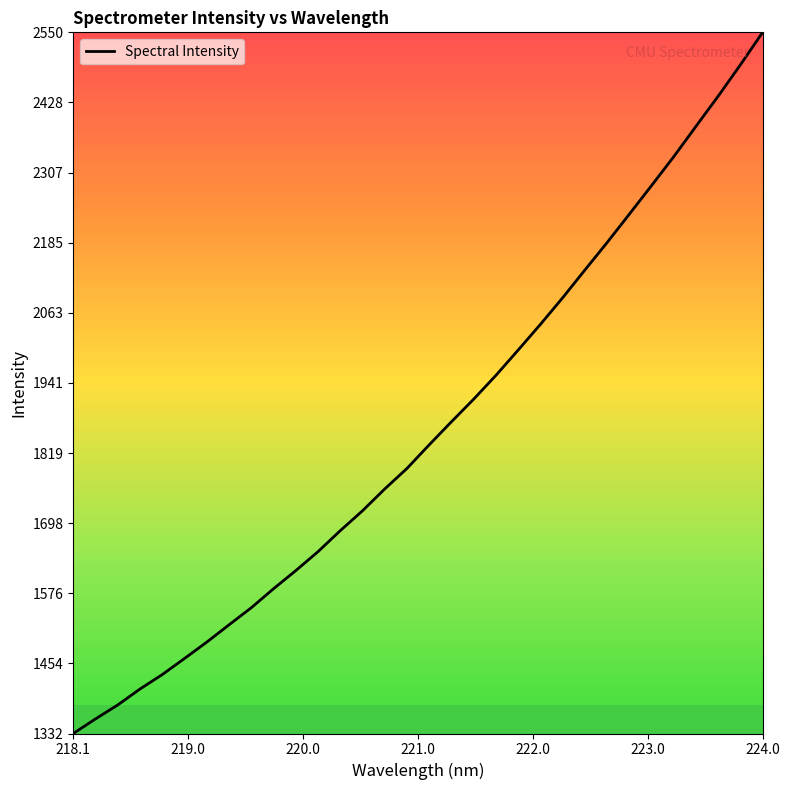

What is the maximum value shown in the chart?

2550.2